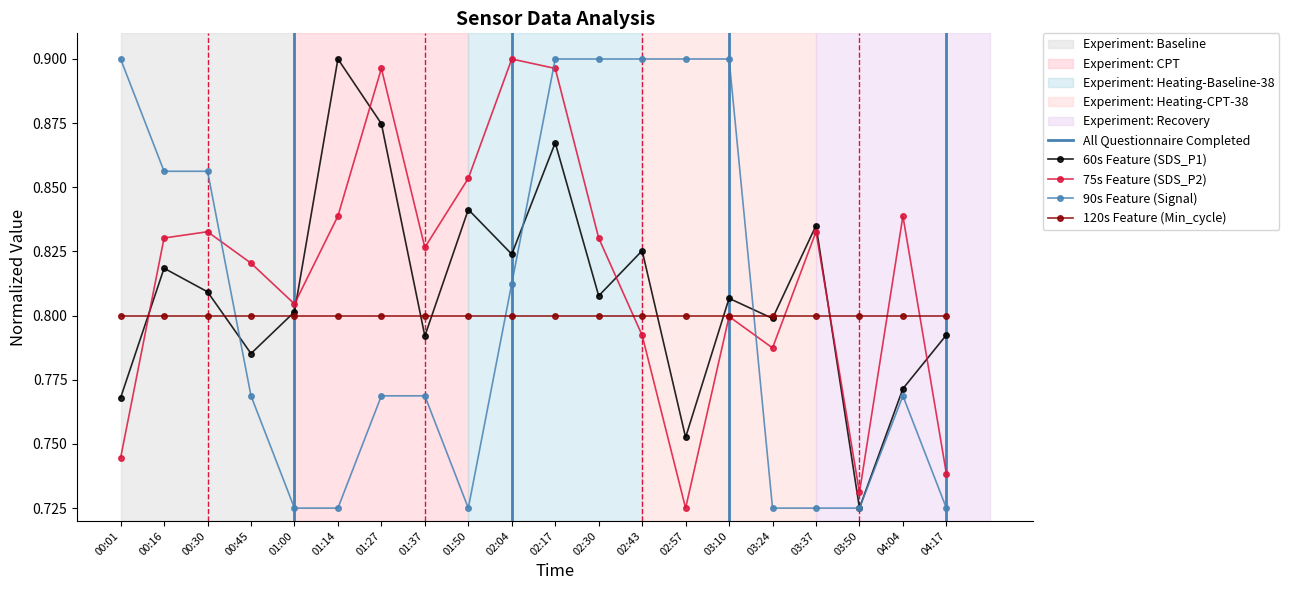

Between 01:14 and 04:17, which series saw the biggest shift?

SDS_P1